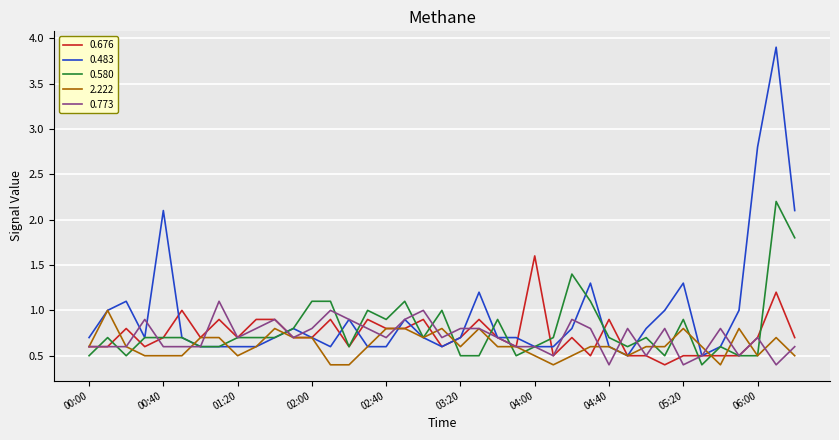

Which series has the widest spread of values?

0.483